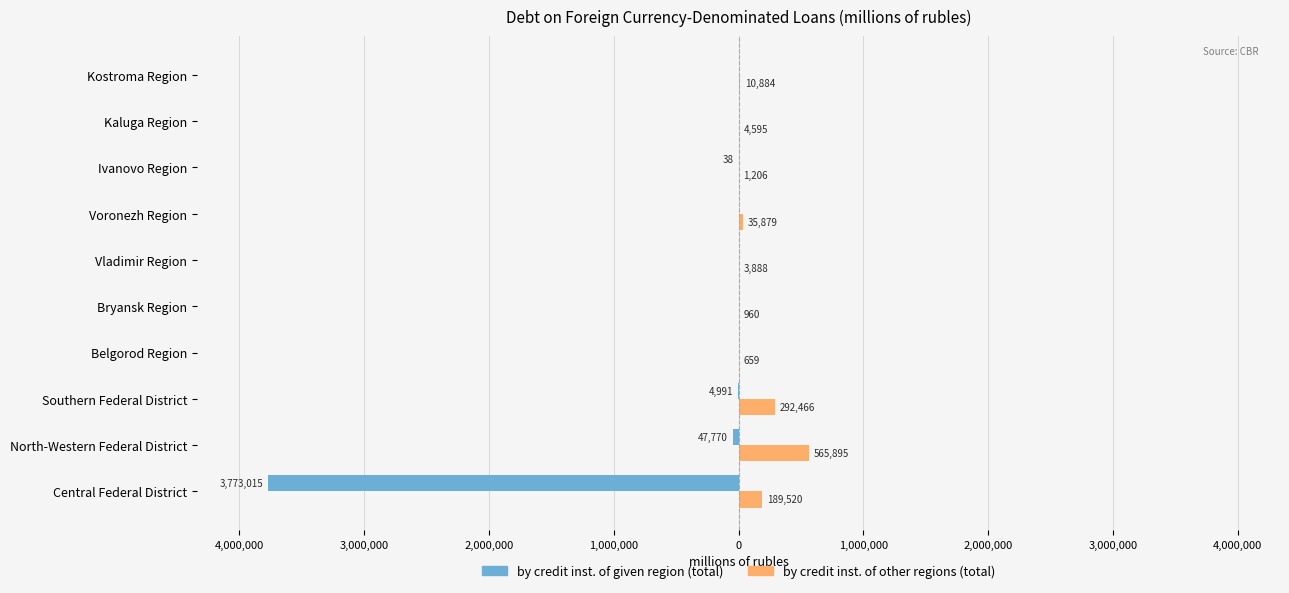

What are all the series names shown in the legend?

by credit inst. of given region (total), by credit inst. of other regions (total)